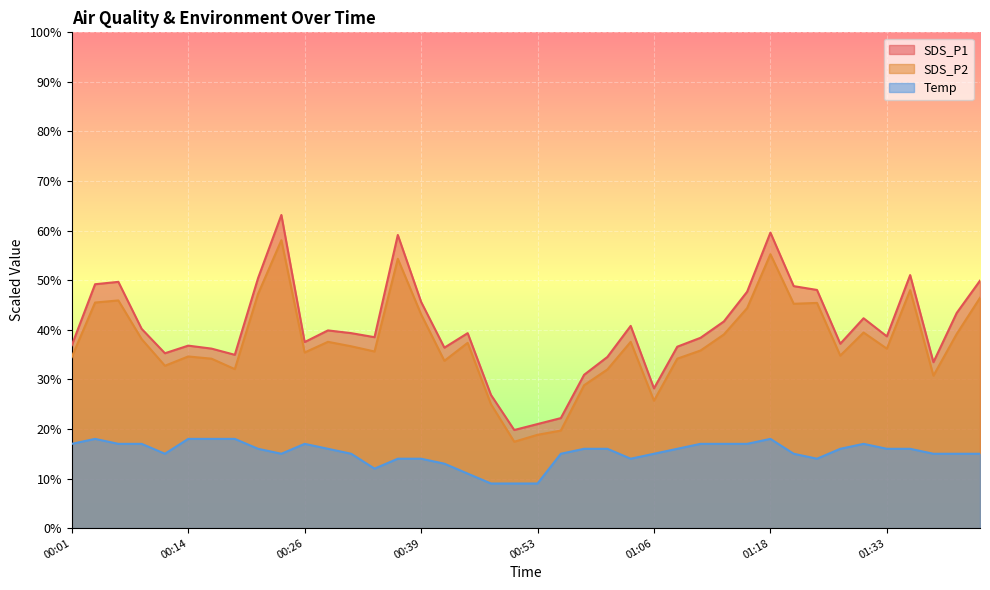

What are all the series names shown in the legend?

SDS_P1, SDS_P2, Temp